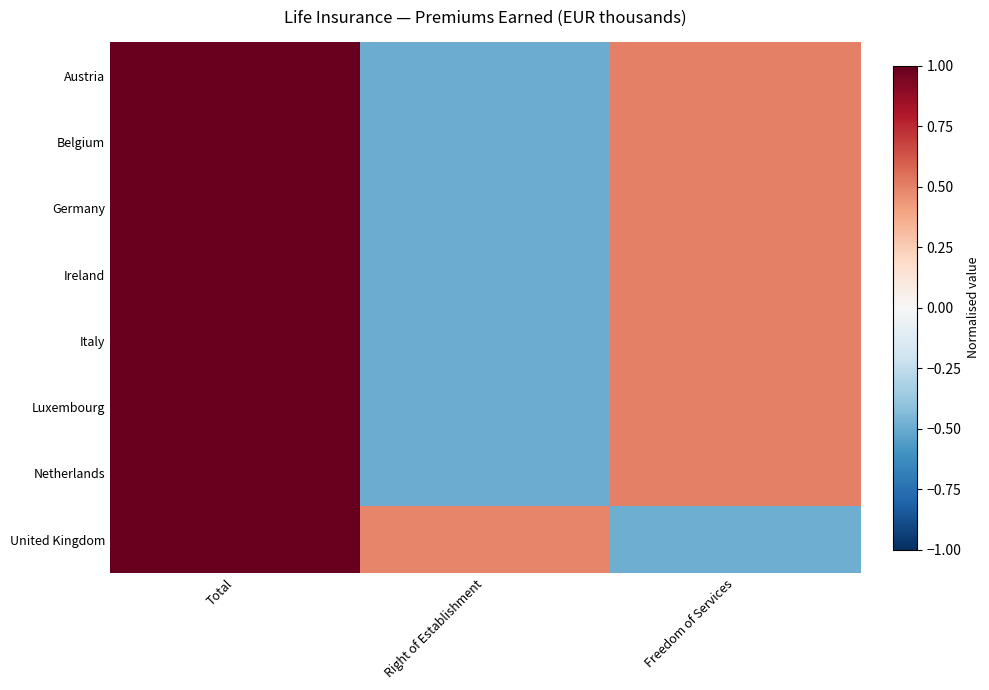

List the series in order of their peak value, highest first.

Austria, Belgium, Germany, Ireland, Italy, Luxembourg, Netherlands, United Kingdom